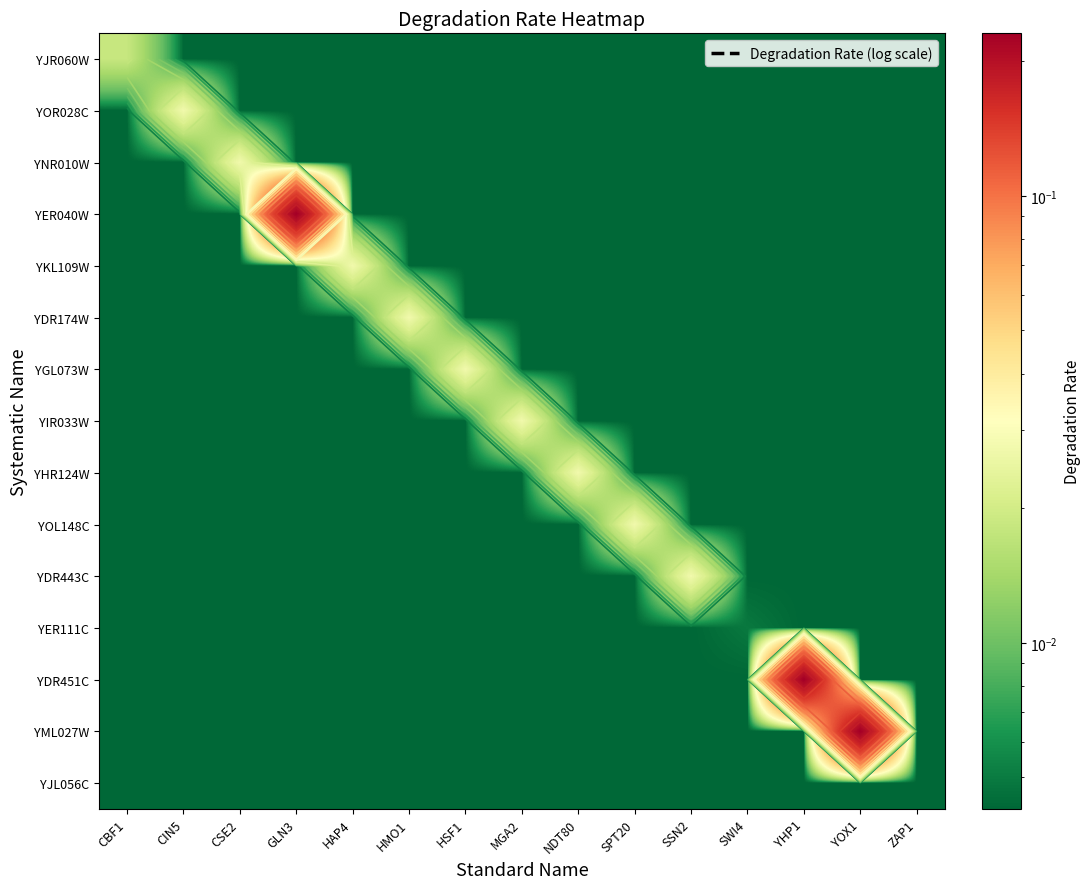

Count the number of data series in this chart.

15